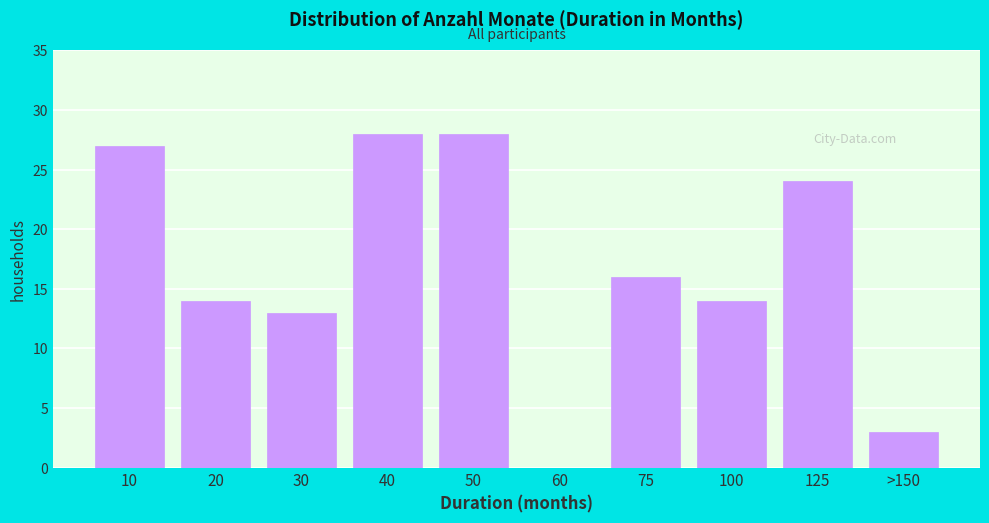

Reading right to left, list all the values displayed in this chart.

>150=3	125=24	100=14	75=16	60=0	50=28	40=28	30=13	20=14	10=27